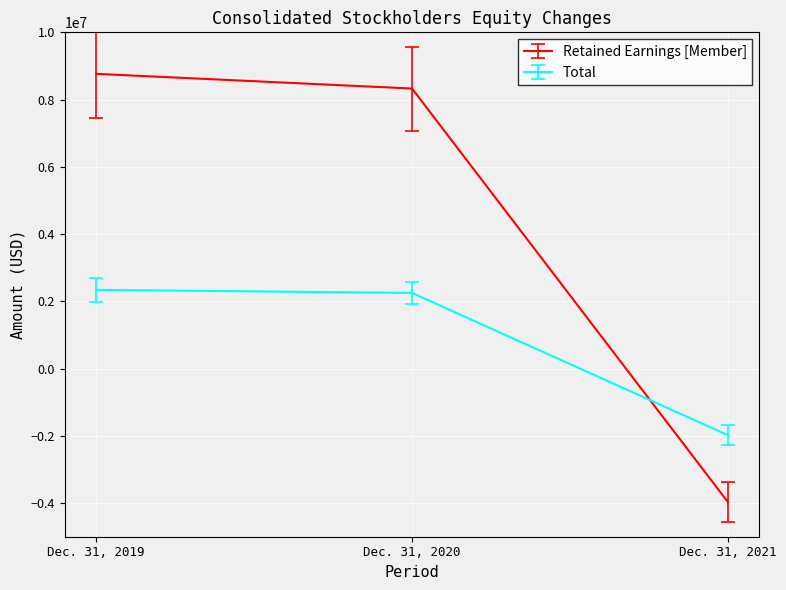

Is the value of Retained Earnings [Member] at Dec. 31, 2020 greater than the value of Total at Dec. 31, 2019?

Yes